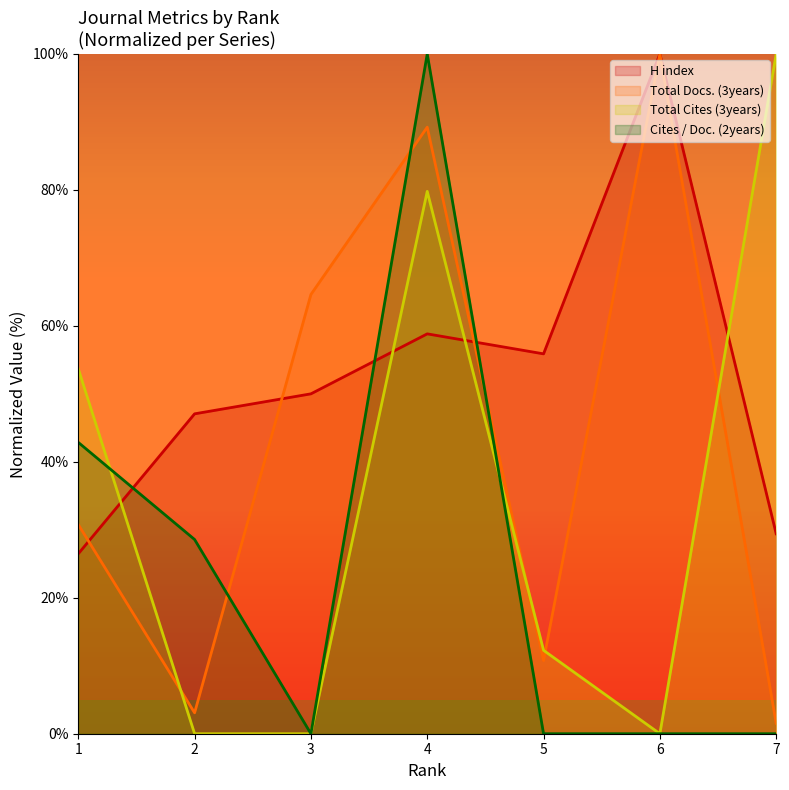

How many times do Total Docs. (3years) and Cites / Doc. (2years) cross each other?

3